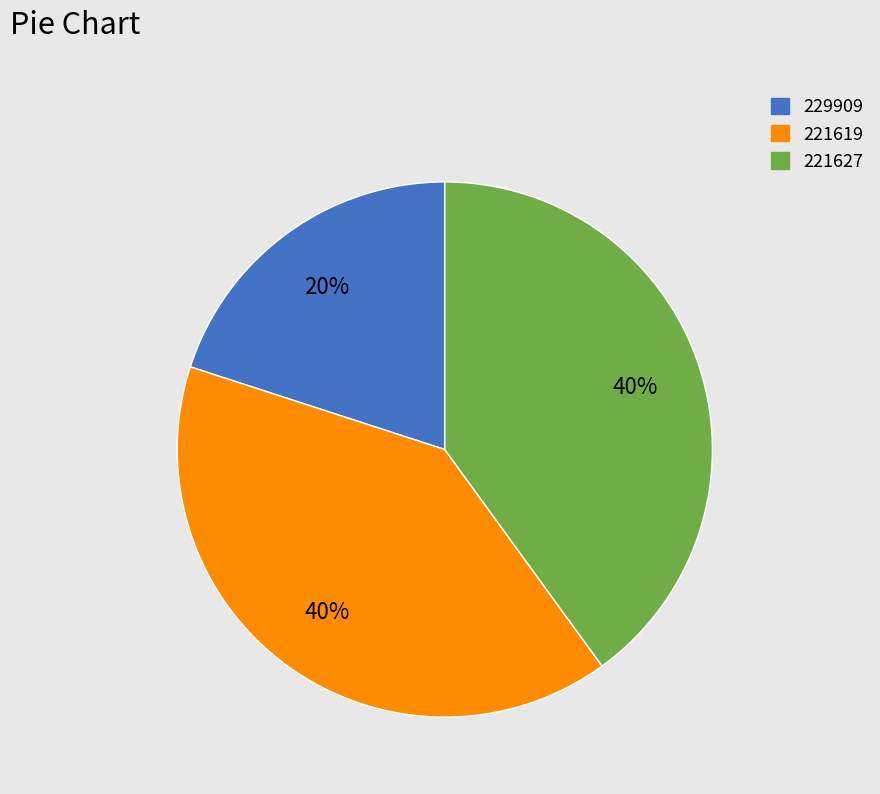

To the nearest percent, what is the combined percentage of 229909 and 221619?

60%